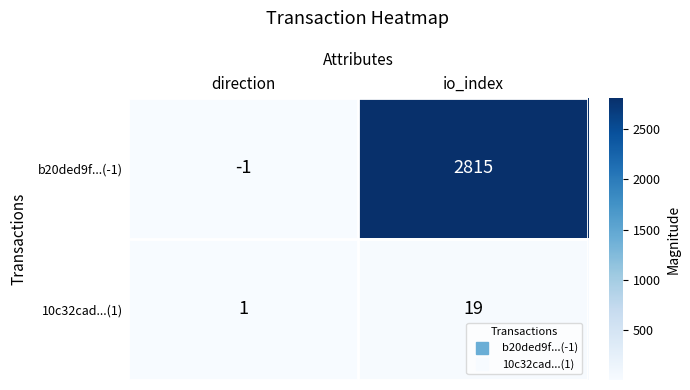

How many values in b20ded9f...(-1) are below zero?

1